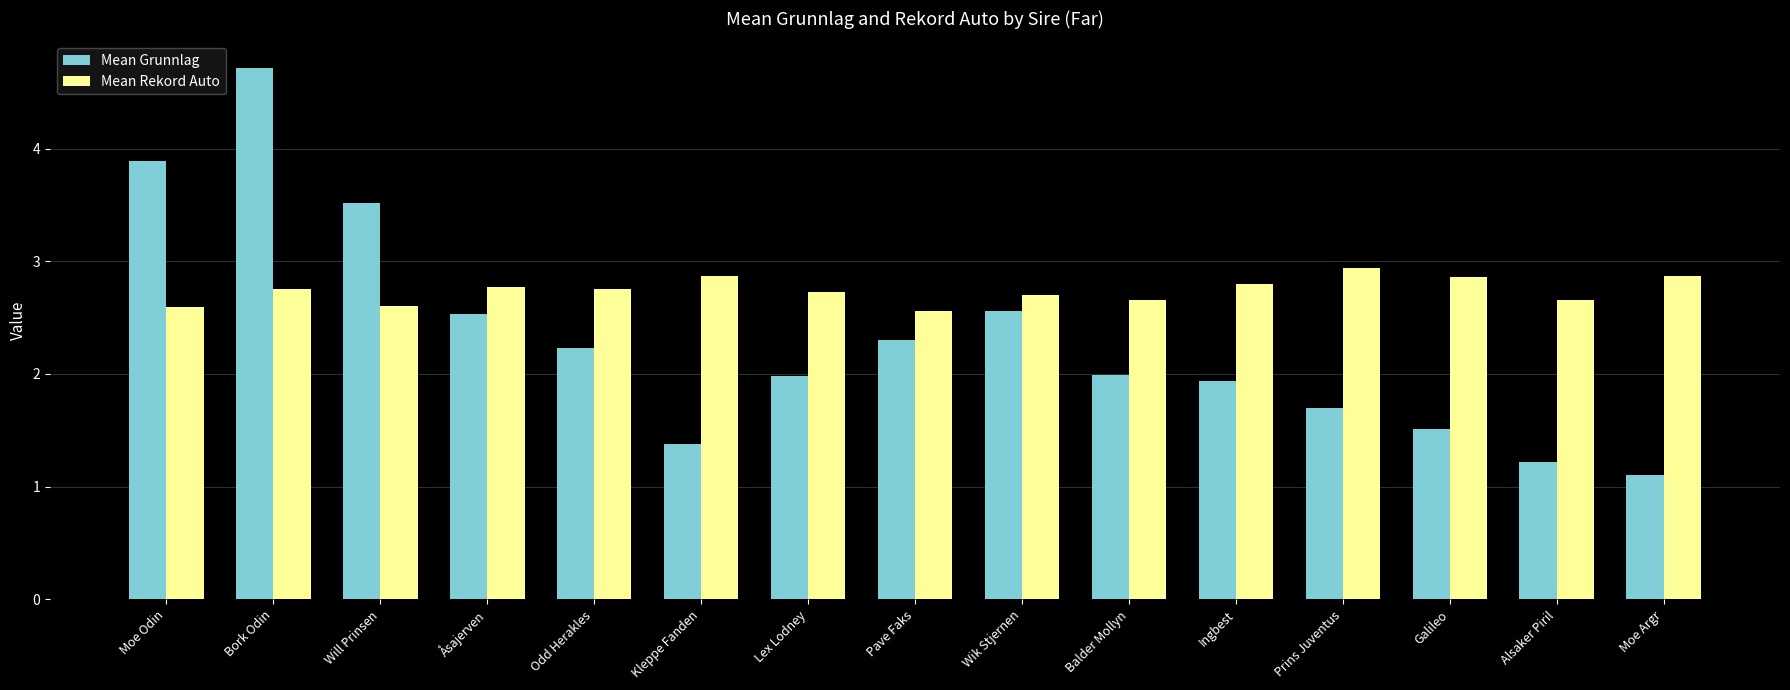

Reading left to right, extract all data points from this chart.

Mean Grunnlag: Moe Odin=3.9	Bork Odin=4.7	Will Prinsen=3.5	Åsajerven=2.5	Odd Herakles=2.2	Kleppe Fanden=1.4	Lex Lodney=2.0	Pave Faks=2.3	Wik Stjernen=2.6	Balder Mollyn=2.0	Ingbest=1.9	Prins Juventus=1.7	Galileo=1.5	Alsaker Piril=1.2	Moe Argr=1.1
Mean Rekord Auto: Moe Odin=2.6	Bork Odin=2.8	Will Prinsen=2.6	Åsajerven=2.8	Odd Herakles=2.8	Kleppe Fanden=2.9	Lex Lodney=2.7	Pave Faks=2.6	Wik Stjernen=2.7	Balder Mollyn=2.7	Ingbest=2.8	Prins Juventus=2.9	Galileo=2.9	Alsaker Piril=2.7	Moe Argr=2.9